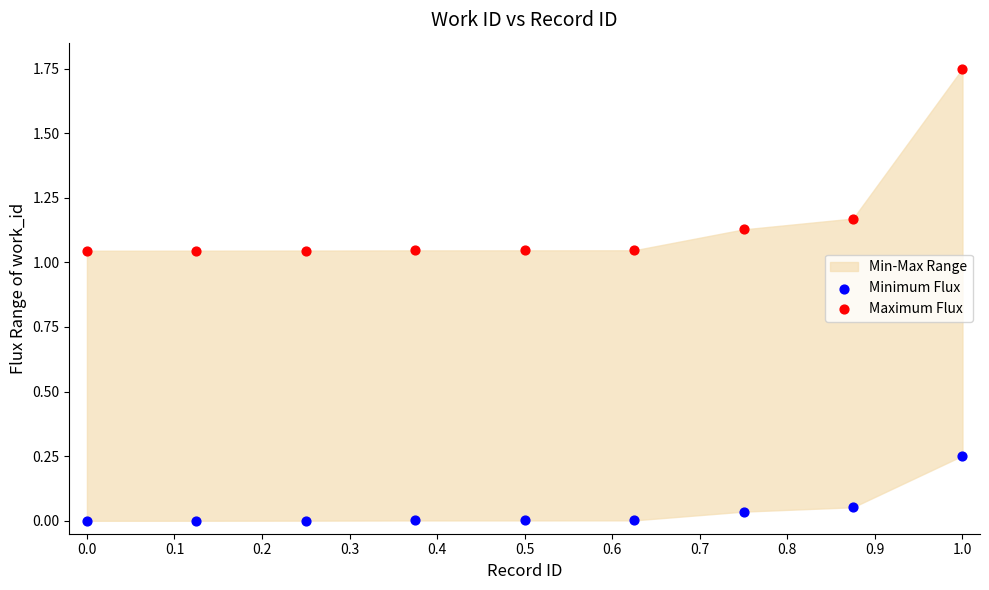

Which series has the largest Y range (max minus min)?

Maximum Flux